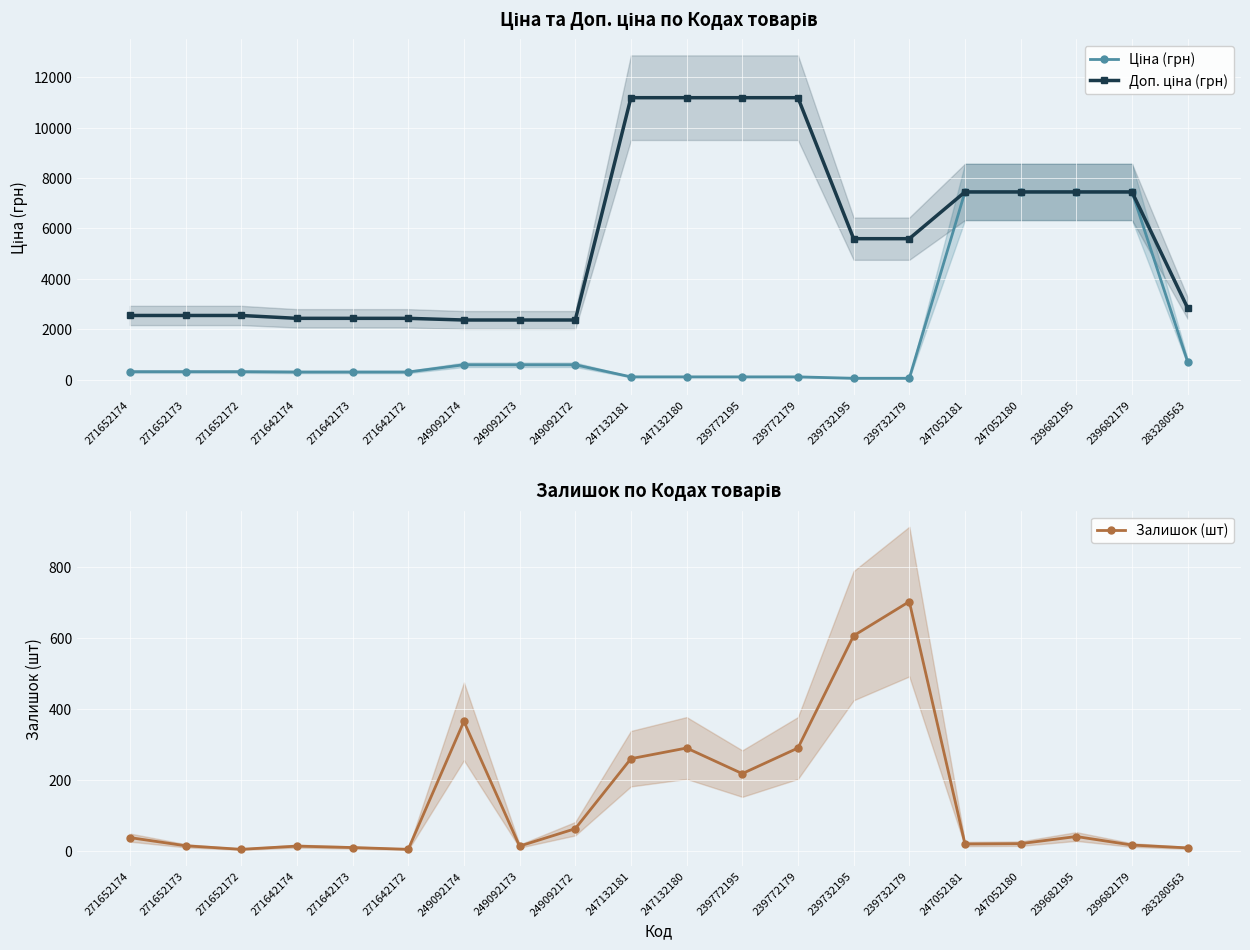

How many data points in Доп. ціна (грн) are less than 5591?

10